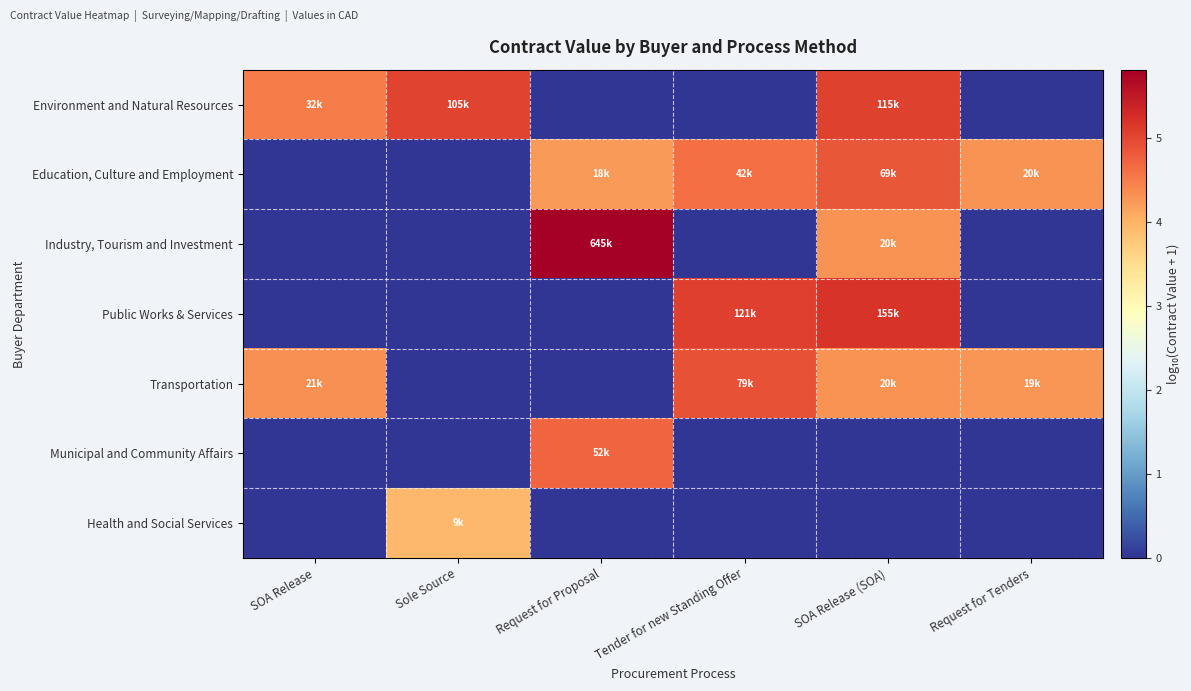

Reading left to right, extract all data points from this chart.

Environment and Natural Resources: SOA Release=4.5	Sole Source=5.0	Request for Proposal=0.0	Tender for new Standing Offer=0.0	SOA Release (SOA)=5.1	Request for Tenders=0.0
Education, Culture and Employment: SOA Release=0.0	Sole Source=0.0	Request for Proposal=4.2	Tender for new Standing Offer=4.6	SOA Release (SOA)=4.8	Request for Tenders=4.3
Industry, Tourism and Investment: SOA Release=0.0	Sole Source=0.0	Request for Proposal=5.8	Tender for new Standing Offer=0.0	SOA Release (SOA)=4.3	Request for Tenders=0.0
Public Works & Services: SOA Release=0.0	Sole Source=0.0	Request for Proposal=0.0	Tender for new Standing Offer=5.1	SOA Release (SOA)=5.2	Request for Tenders=0.0
Transportation: SOA Release=4.3	Sole Source=0.0	Request for Proposal=0.0	Tender for new Standing Offer=4.9	SOA Release (SOA)=4.3	Request for Tenders=4.3
Municipal and Community Affairs: SOA Release=0.0	Sole Source=0.0	Request for Proposal=4.7	Tender for new Standing Offer=0.0	SOA Release (SOA)=0.0	Request for Tenders=0.0
Health and Social Services: SOA Release=0.0	Sole Source=3.9	Request for Proposal=0.0	Tender for new Standing Offer=0.0	SOA Release (SOA)=0.0	Request for Tenders=0.0